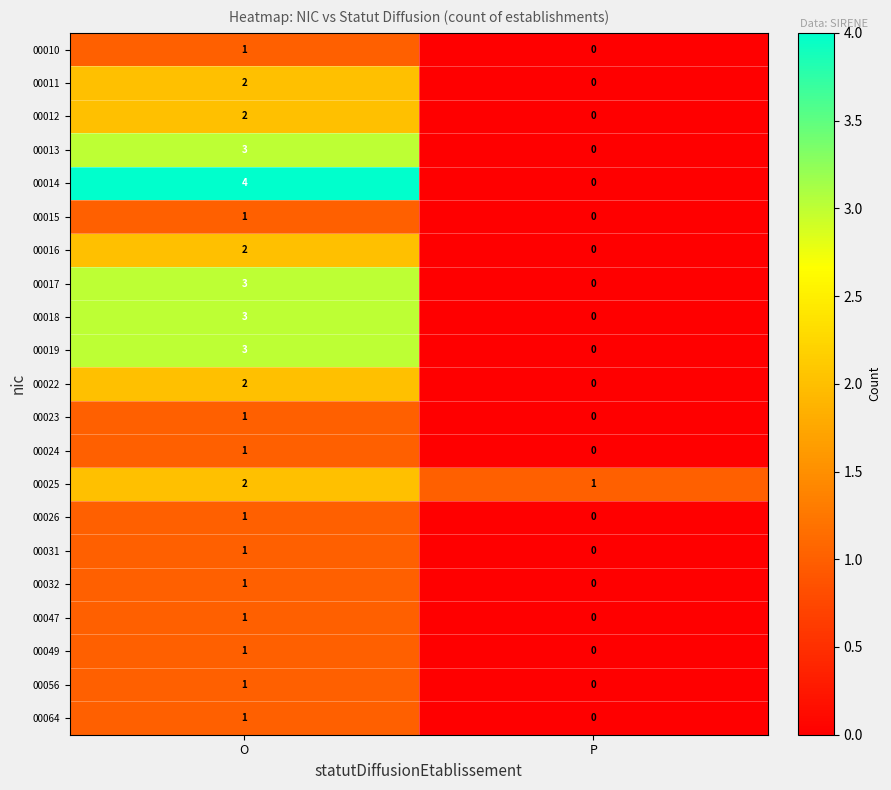

What is the sum of the 00014 values at O and P?

4